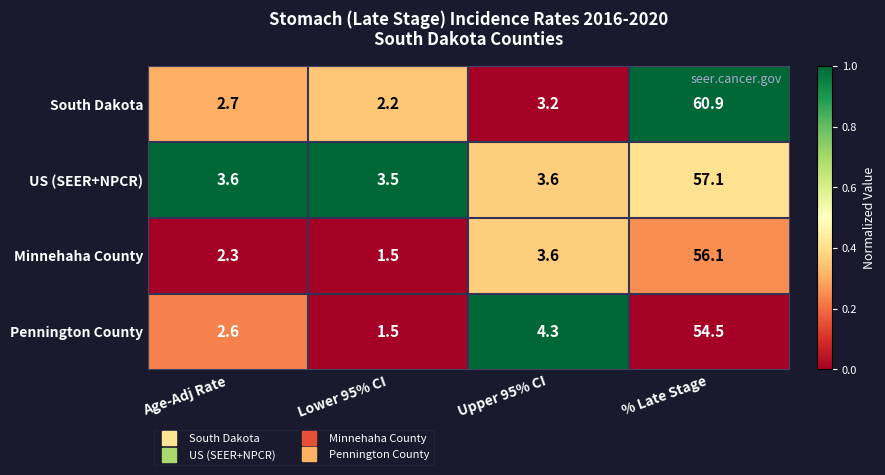

The US (SEER+NPCR) series shows 40.0 at % Late Stage. True or false?

False